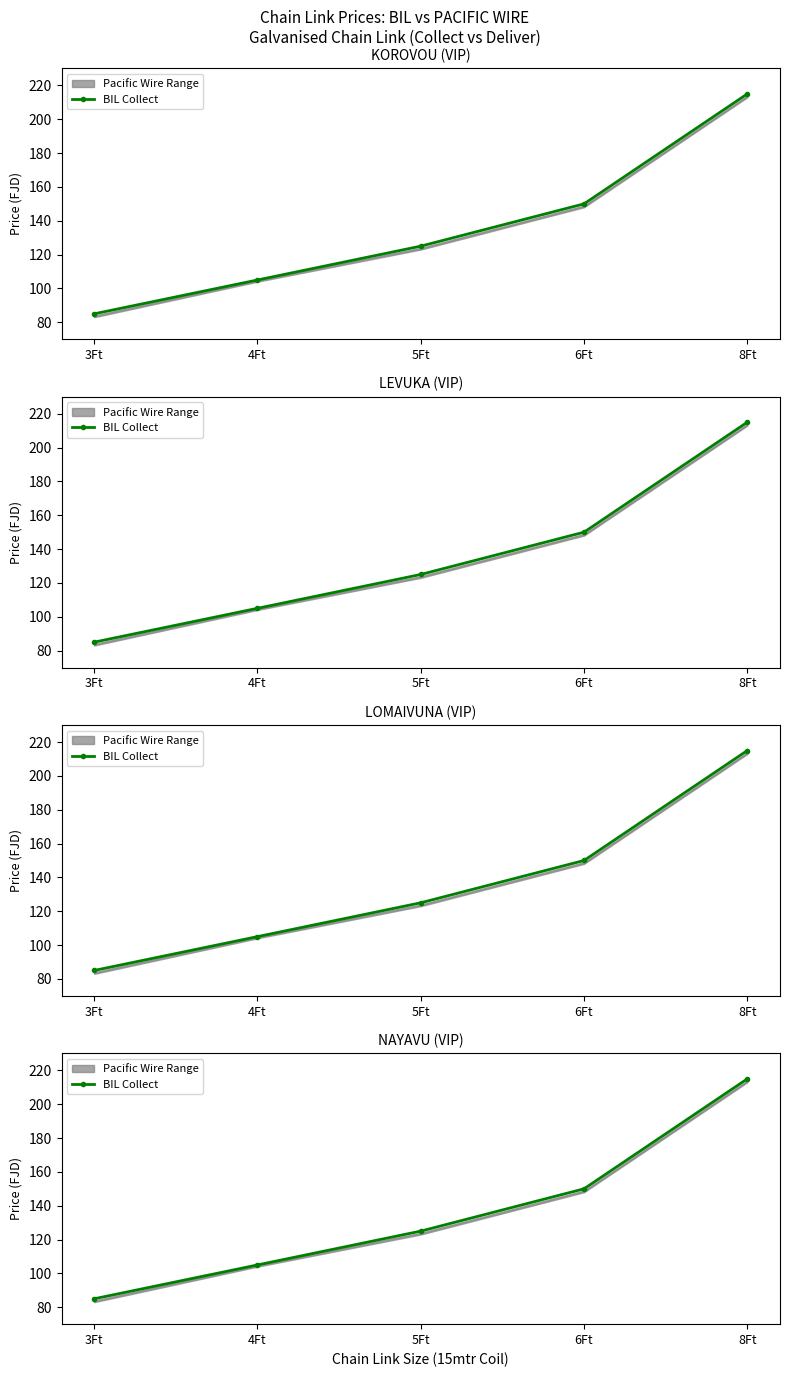

What is the difference between the values at 5Ft and 3Ft?

40